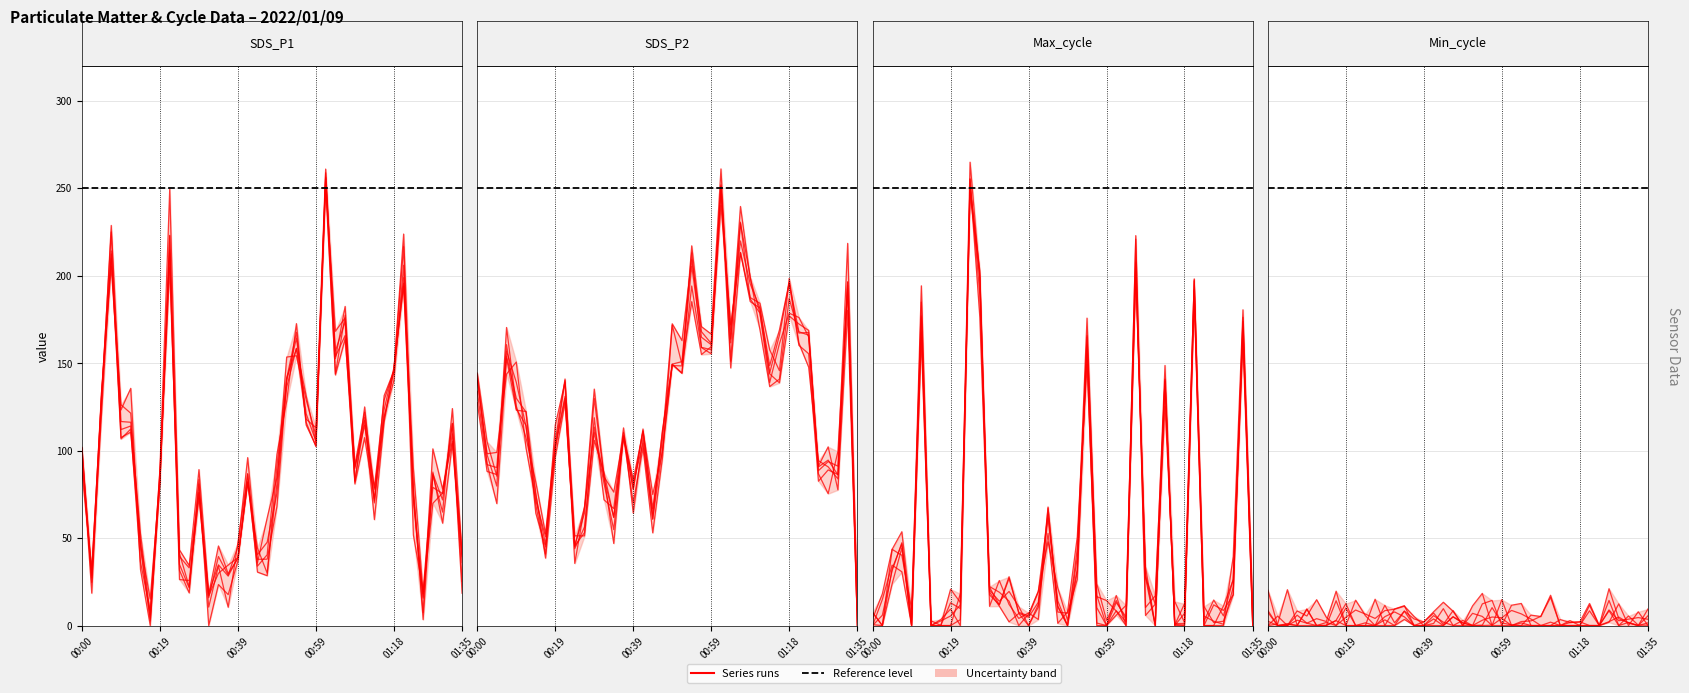

At which label does SDS_P2 reach its minimum?

01:35